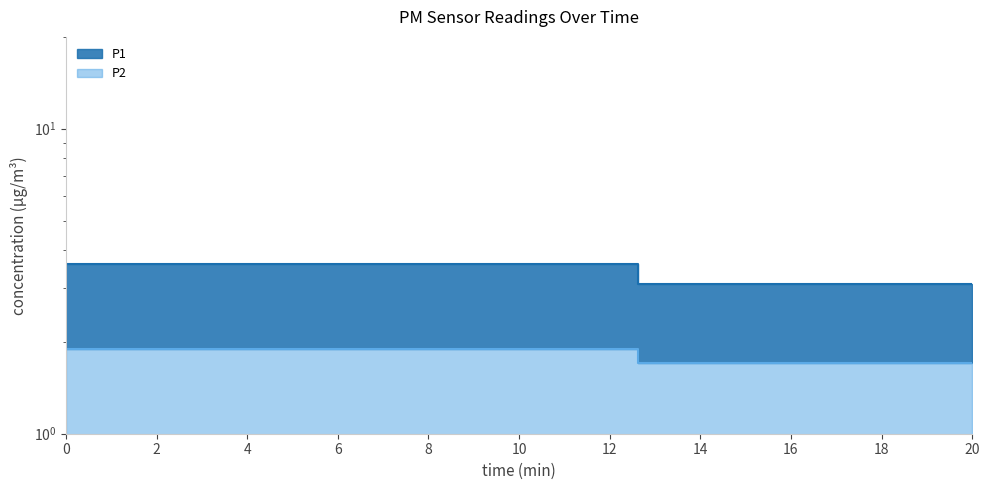

What is the minimum value shown in the chart?

1.7